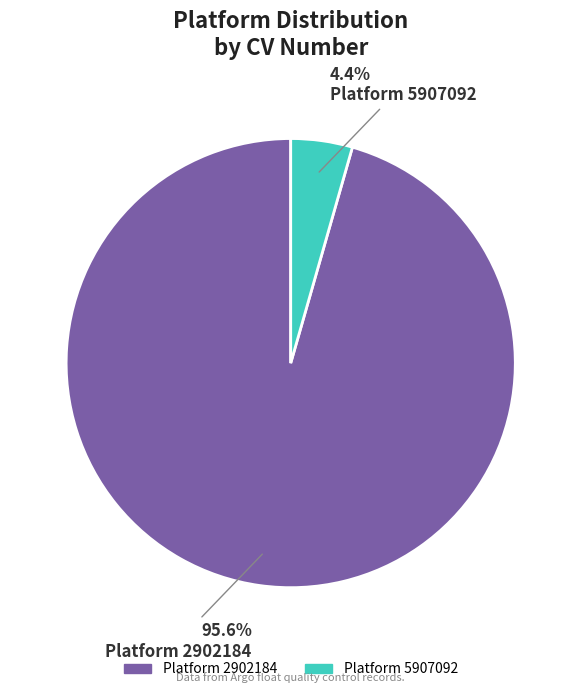

Is there any slice that represents more than half of the pie?

Yes